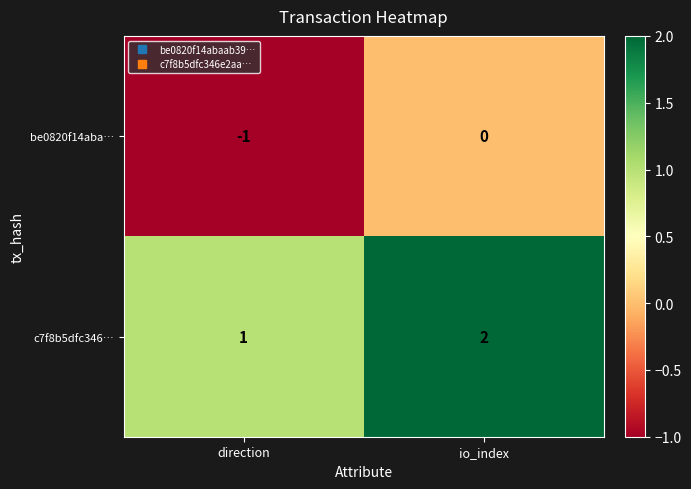

At which category does the chart reach its minimum across all series?

direction